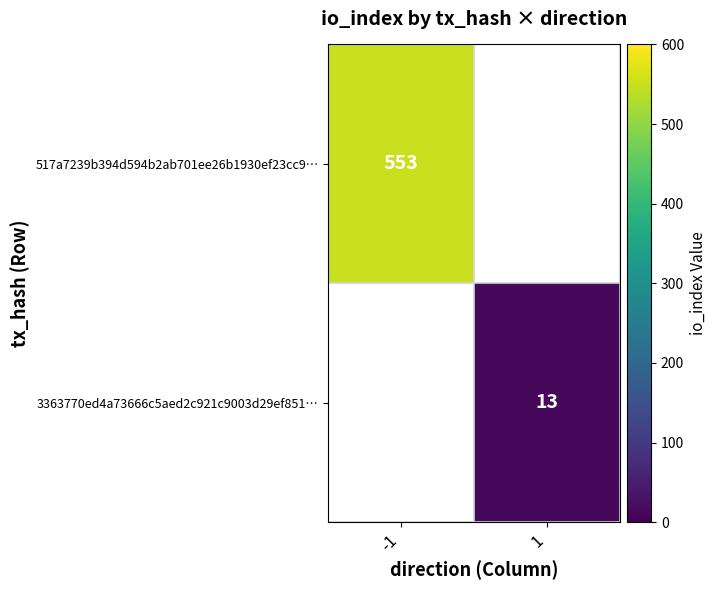

True or false: 3363770ed4a73666c5aed2c921c9003d29ef851… has a value of 8 at 1.

False